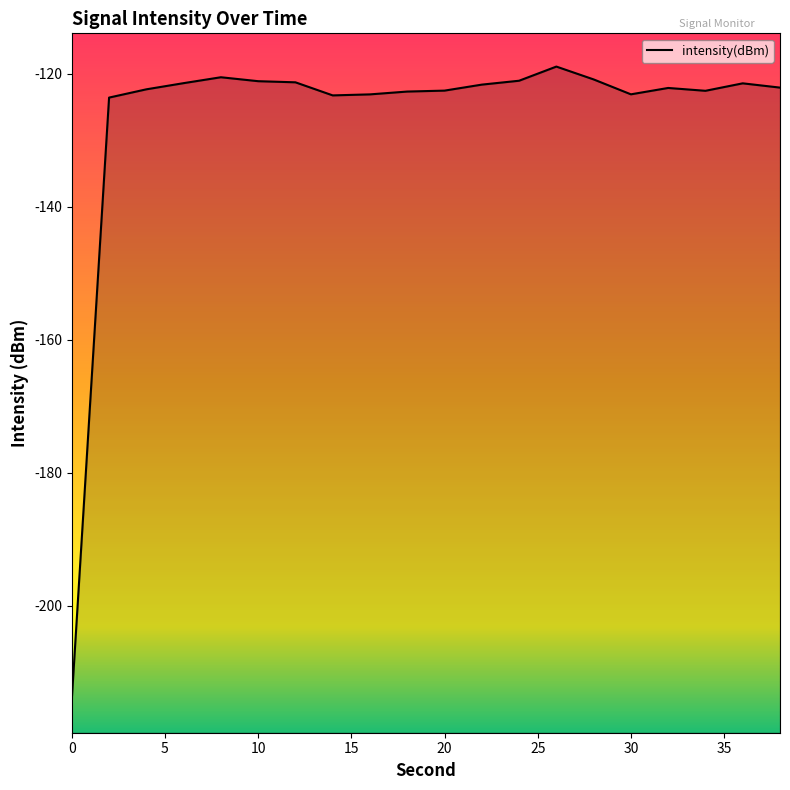

What is the sum of all values?

-2530.4